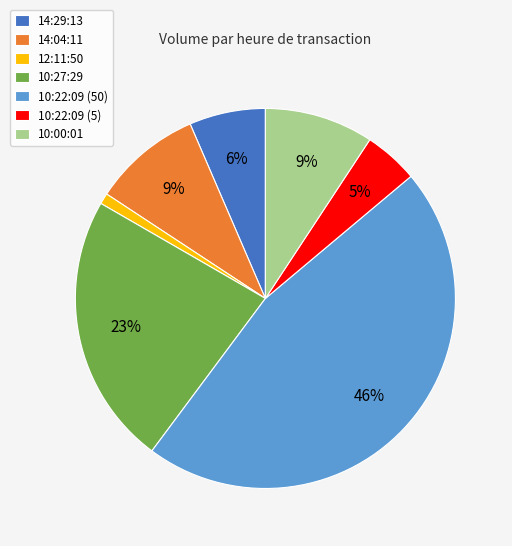

To the nearest percent, what portion does 14:04:11 represent?

9%